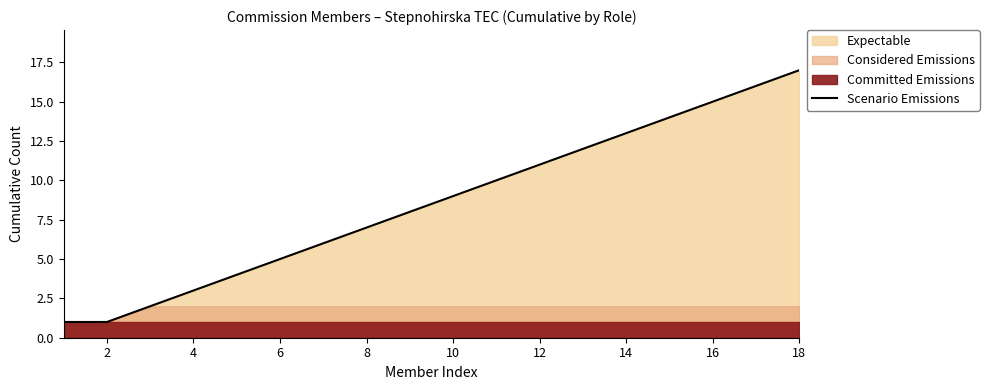

How many lines are shown in the chart?

1